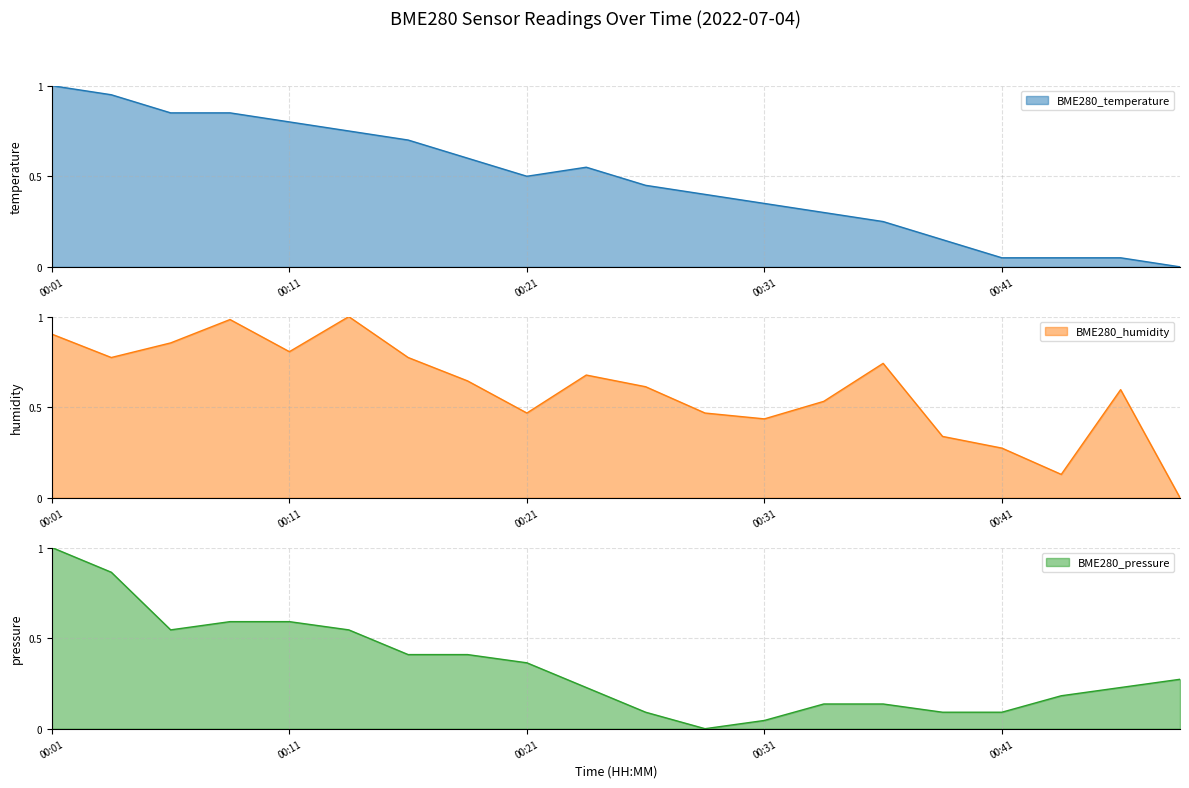

Does the chart display data point markers on the line(s)?

No